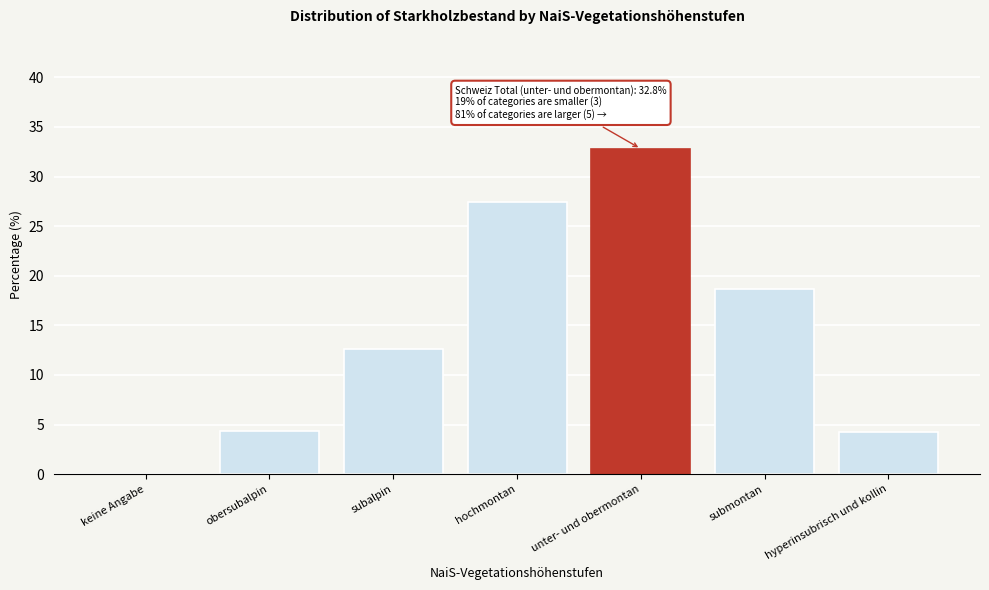

Between subalpin and unter- und obermontan, which is larger?

unter- und obermontan